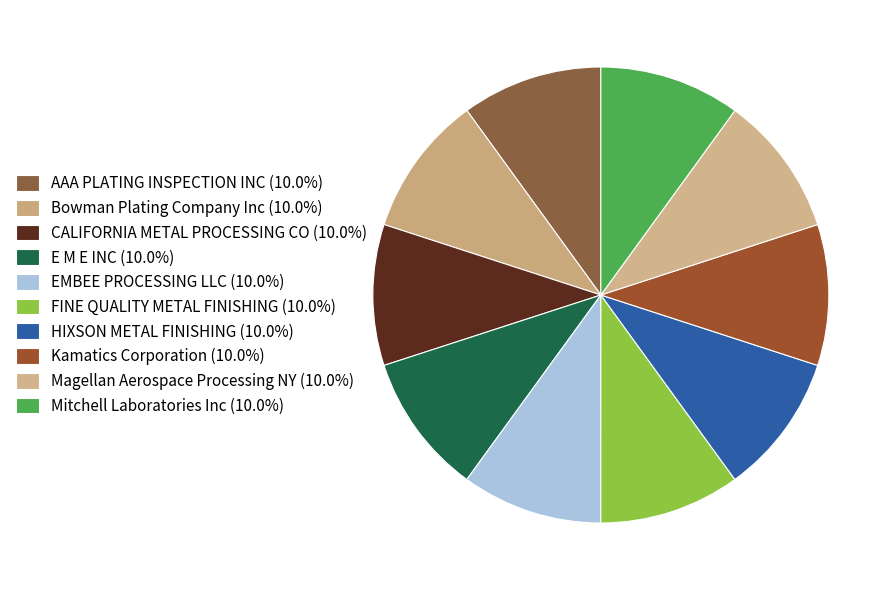

Which category has the biggest portion of the pie?

FINE QUALITY METAL FINISHING